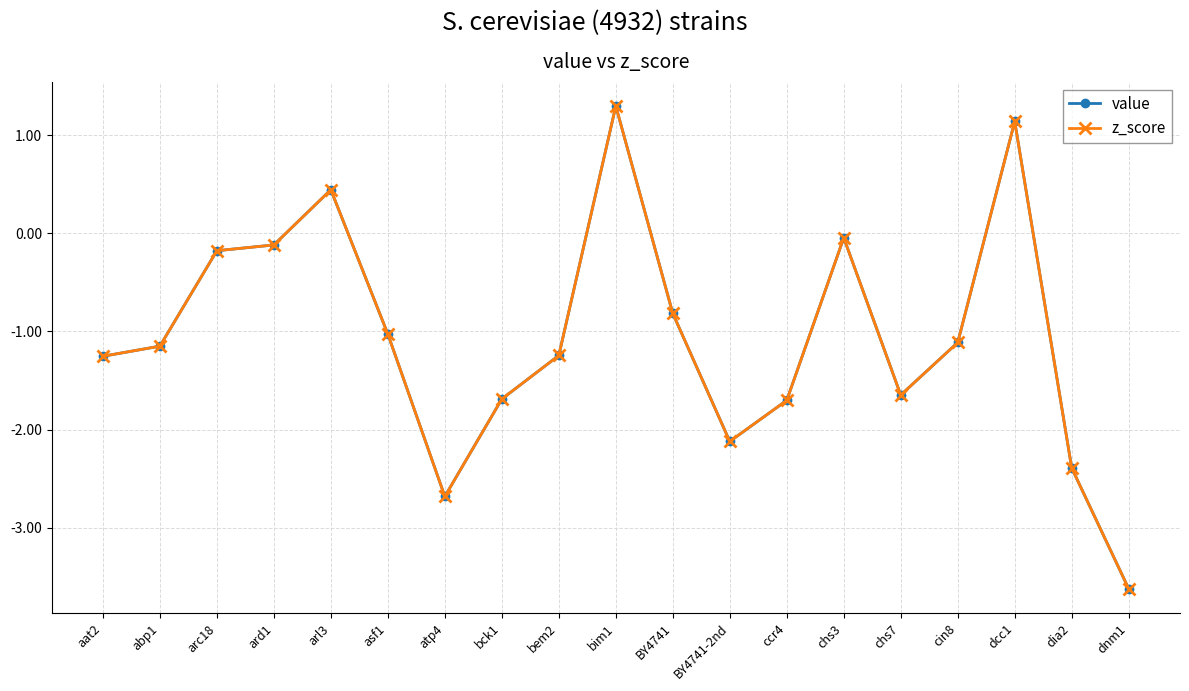

Does the chart have visible grid lines?

Yes